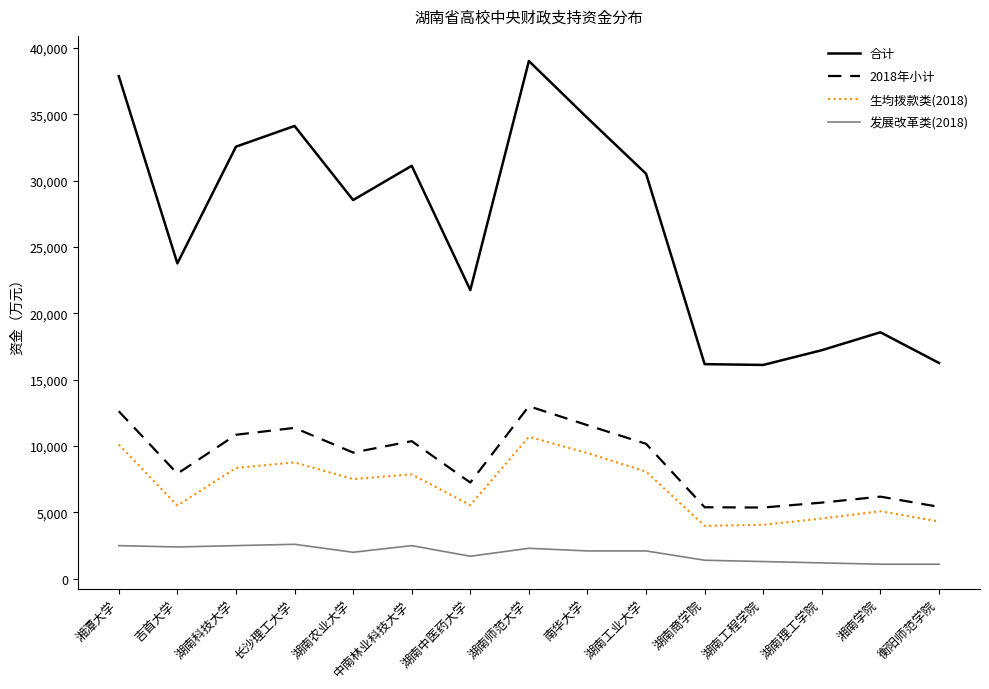

Is this an area chart (filled region under the line)?

No